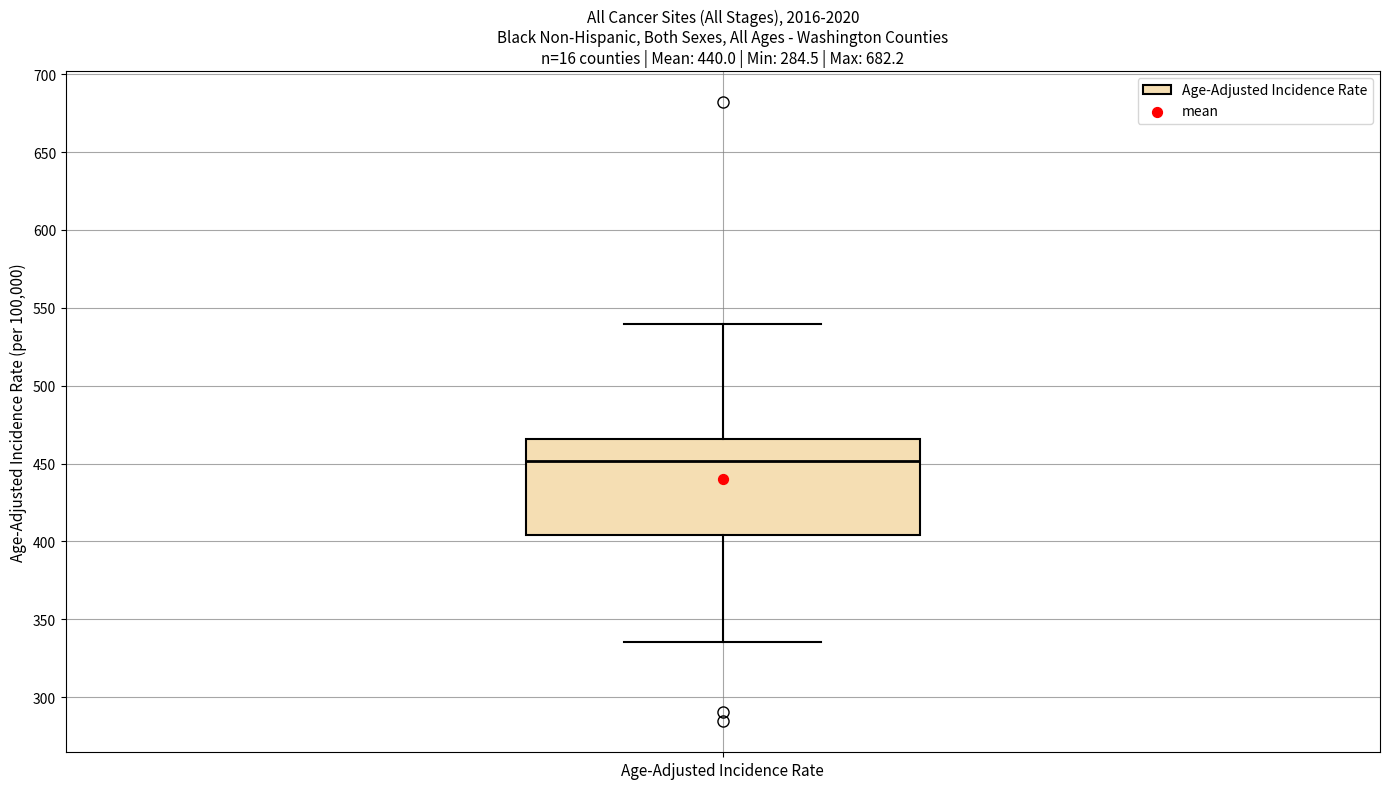

Read this box plot against the y-axis: the position of the median line, the range covered by the box, and the ends of both whiskers. The values are not printed on the chart, so give them approximately, as read against the axis.

median 450, box 405 to 465, whiskers 335 to 540